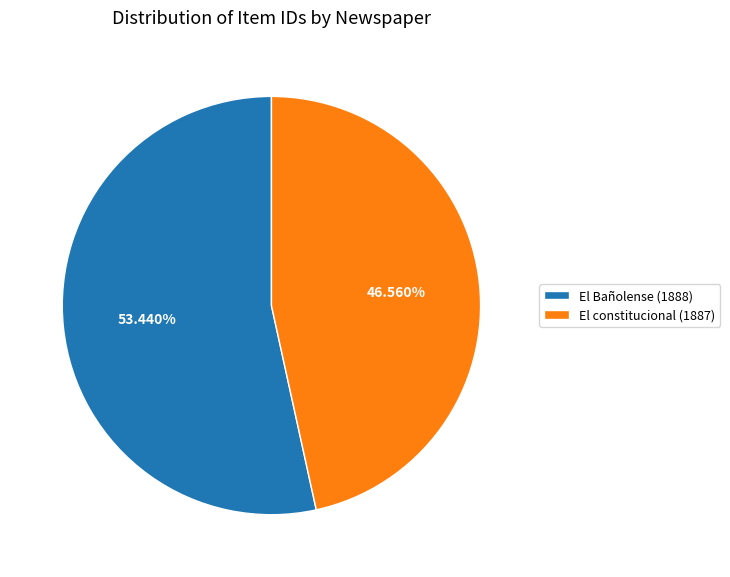

What is the total percentage of El Bañolense (1888) and El constitucional (1887)?

100.0%